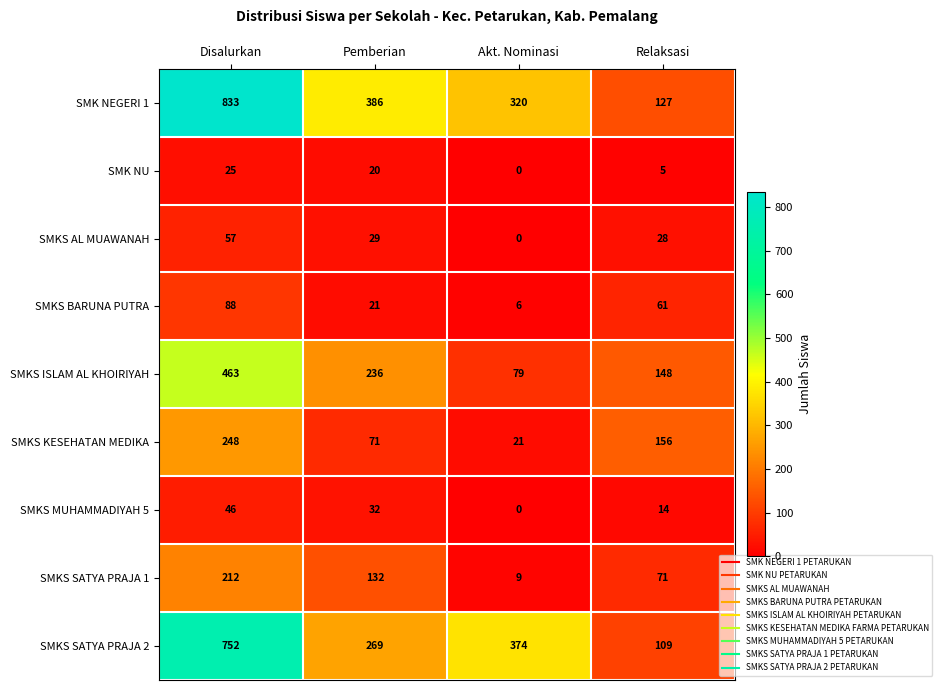

What is the spread (max minus min) of values at Akt. Nominasi?

374